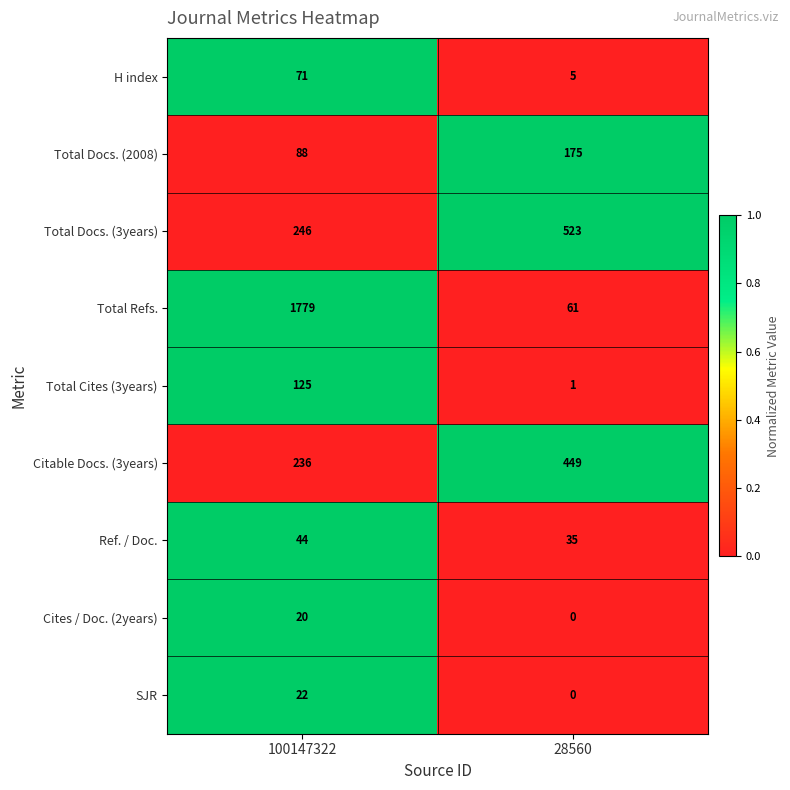

Count the number of data series in this chart.

9